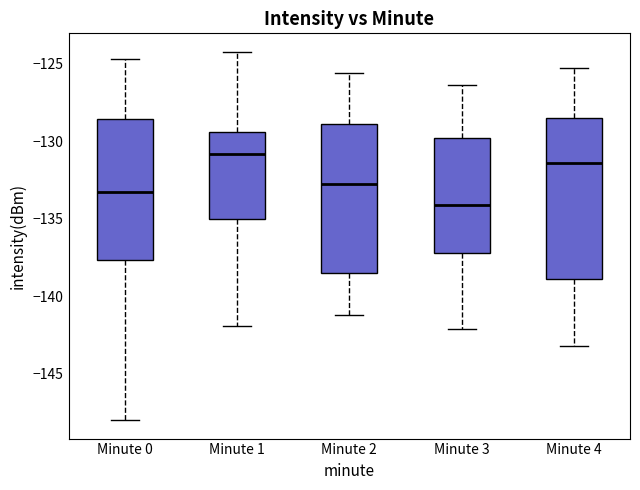

Comparing the boxes themselves (not the whiskers), which one is the tallest?

Minute 4